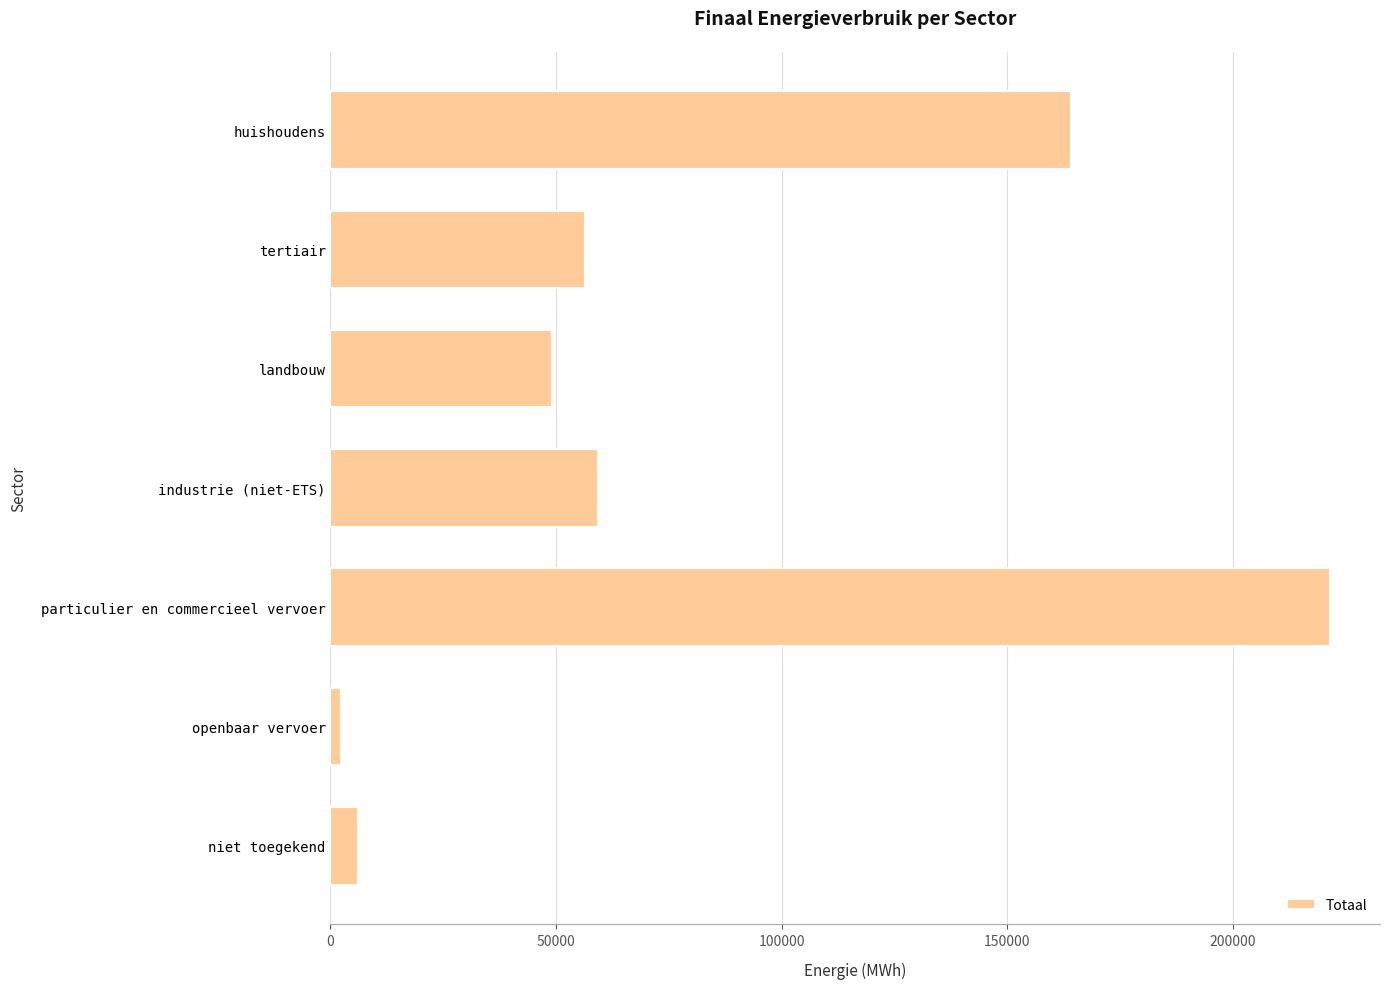

What is the maximum value shown in the chart?

221619.5